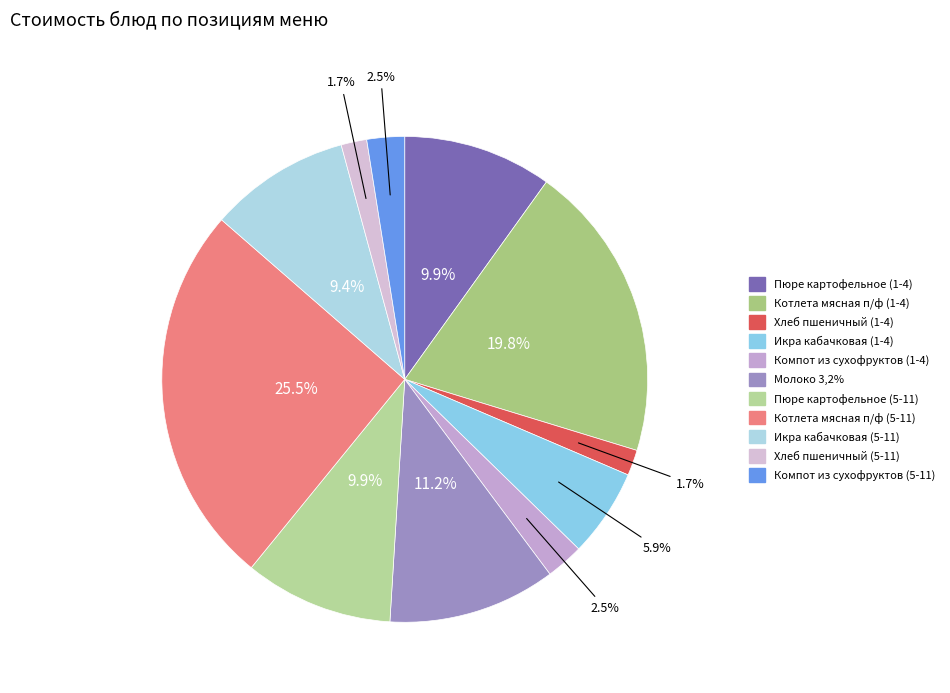

True or false: Икра кабачковая (5-11) accounts for 23% of the total.

False